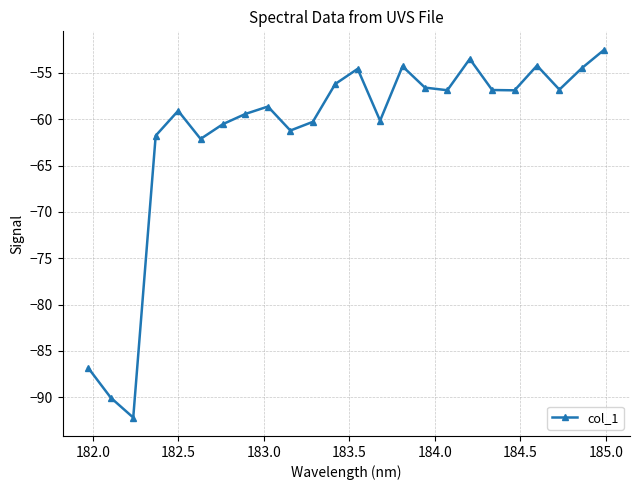

What is the greatest value displayed?

-52.5